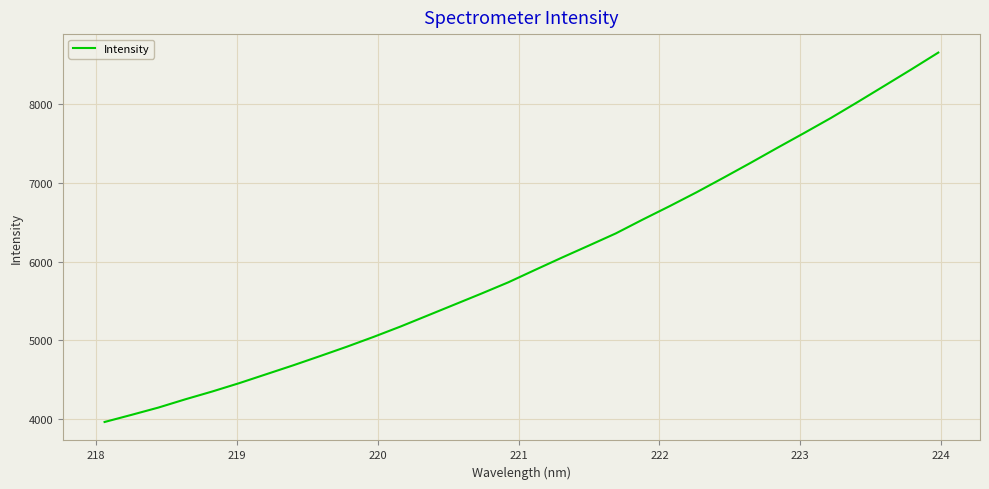

What is the difference between the maximum and minimum values?

4692.9